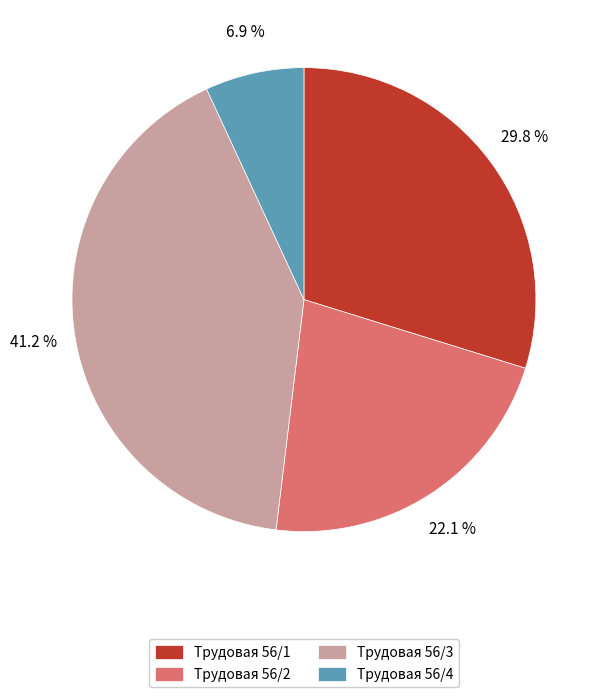

To the nearest percent, what is the difference between the largest and smallest slice percentages?

34%